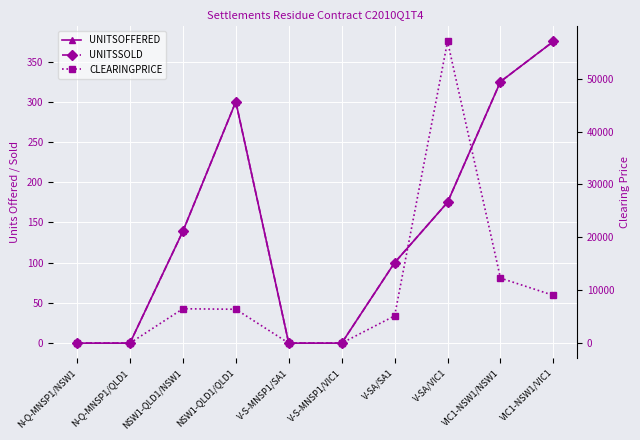

True or false: UNITSSOLD and UNITSOFFERED intersect in this chart.

False